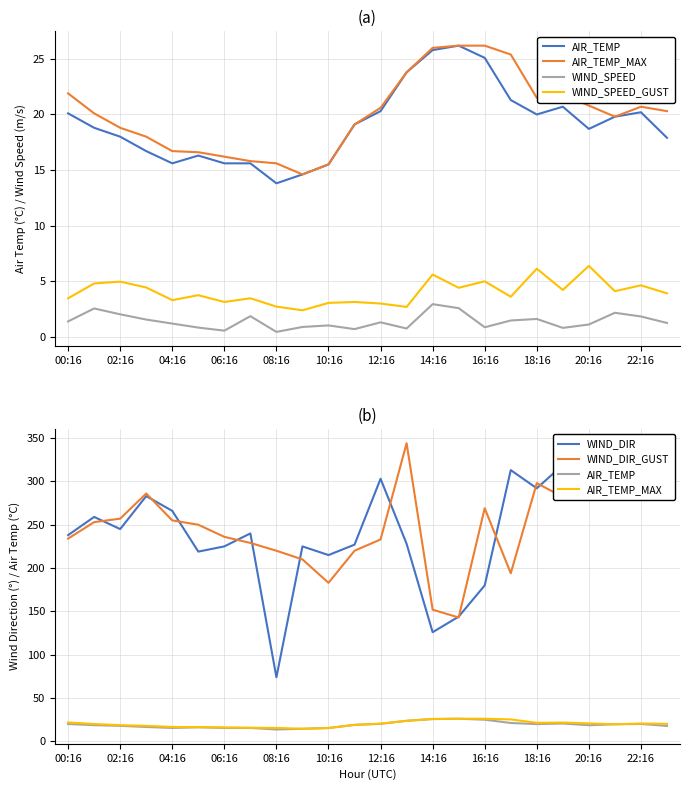

What is the average value of the WIND_SPEED_GUST series?

4.0